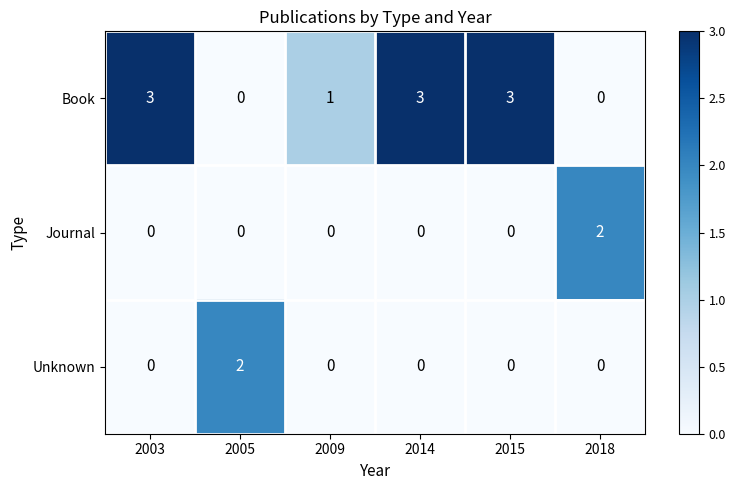

True or false: Unknown has a value of 1 at 2014.

False